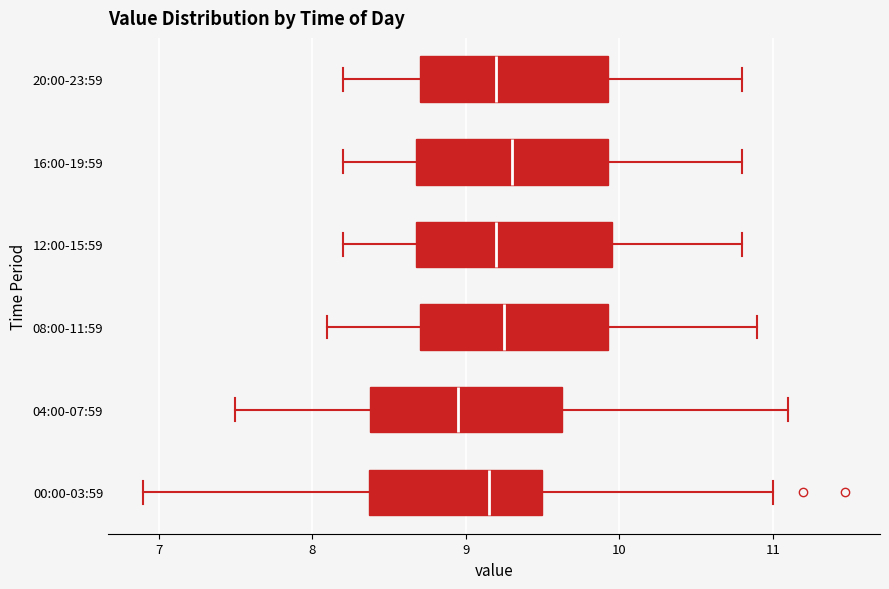

Reading bottom to top, read every box against the x-axis: the position of its median line, the range the box covers, and the ends of its whiskers. The values are not printed on the chart, so give them approximately, as read against the axis.

00:00-03:59: median 9.2, box 8.4 to 9.5, whiskers 6.9 to 11.0
04:00-07:59: median 9.0, box 8.4 to 9.6, whiskers 7.5 to 11.1
08:00-11:59: median 9.3, box 8.7 to 9.9, whiskers 8.1 to 10.9
12:00-15:59: median 9.2, box 8.7 to 10.0, whiskers 8.2 to 10.8
16:00-19:59: median 9.3, box 8.7 to 9.9, whiskers 8.2 to 10.8
20:00-23:59: median 9.2, box 8.7 to 9.9, whiskers 8.2 to 10.8